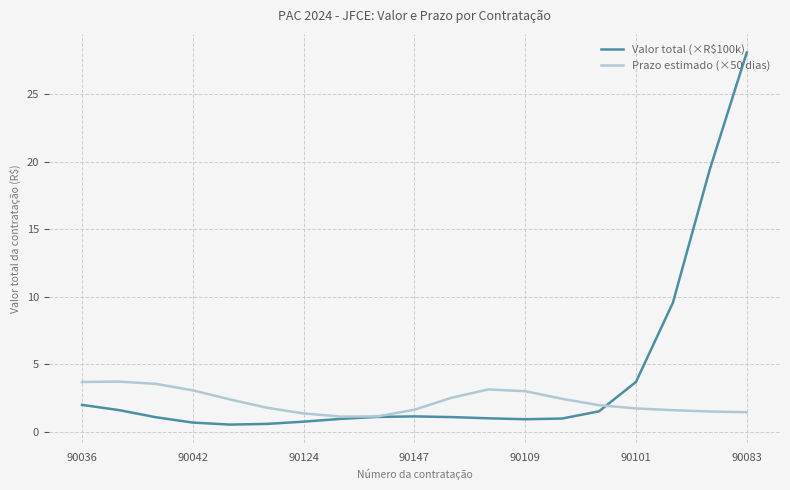

Which series has the largest total across all categories?

Valor total (×R$100k)